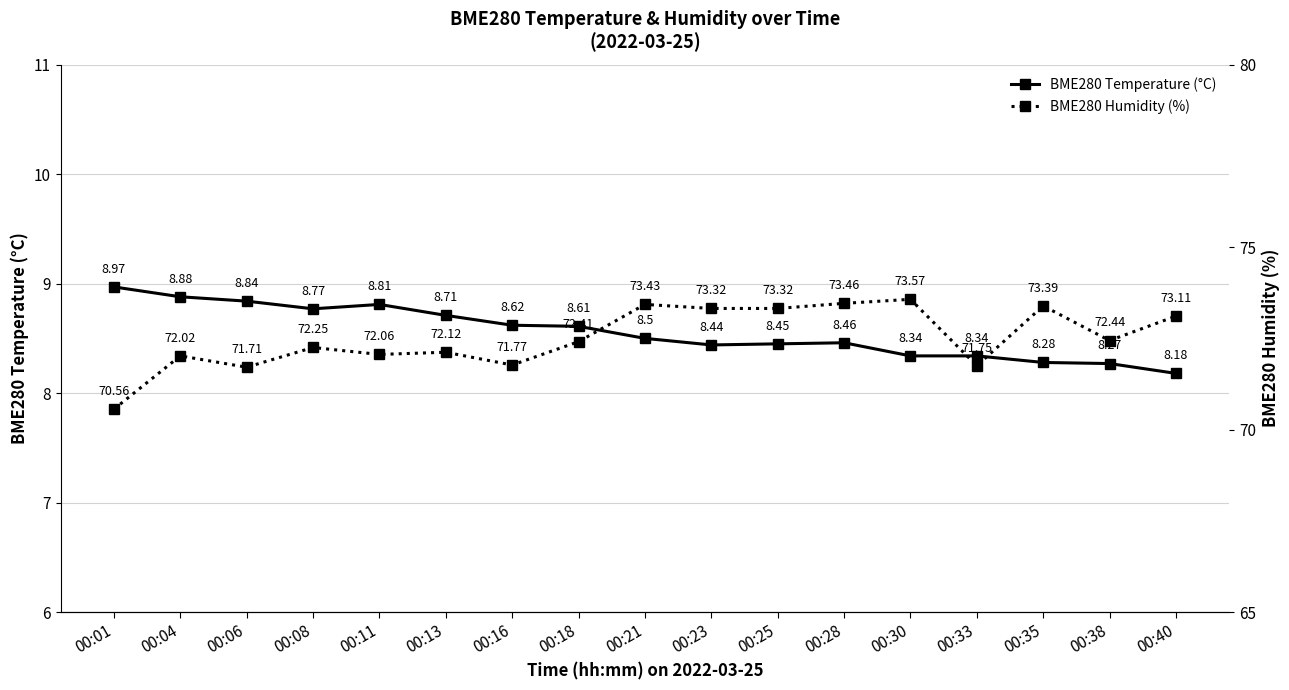

True or false: BME280 Humidity (%) and BME280 Temperature (°C) intersect in this chart.

False